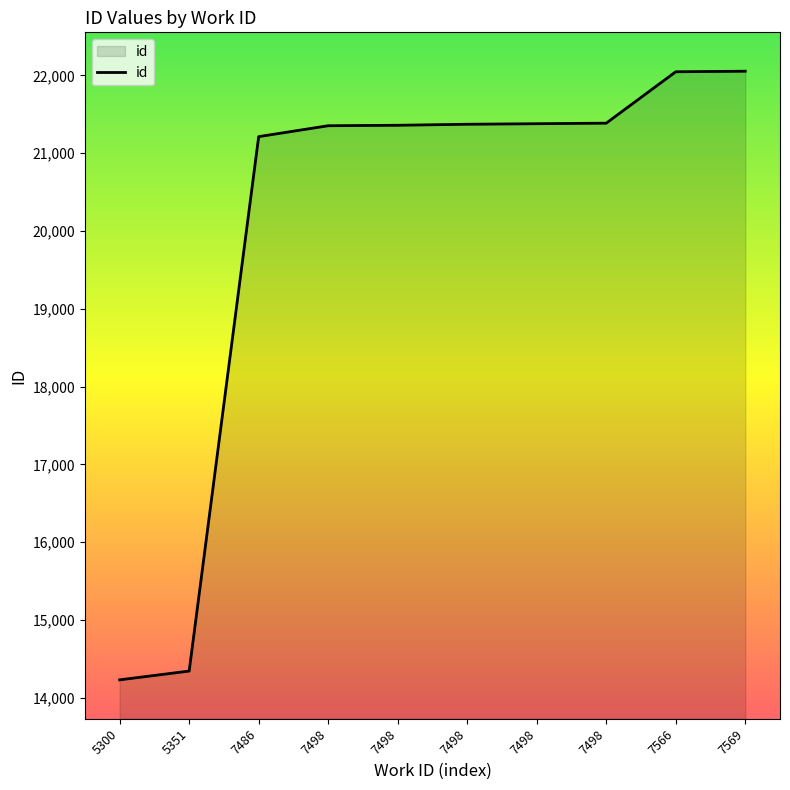

What is the sum of all values?

200742